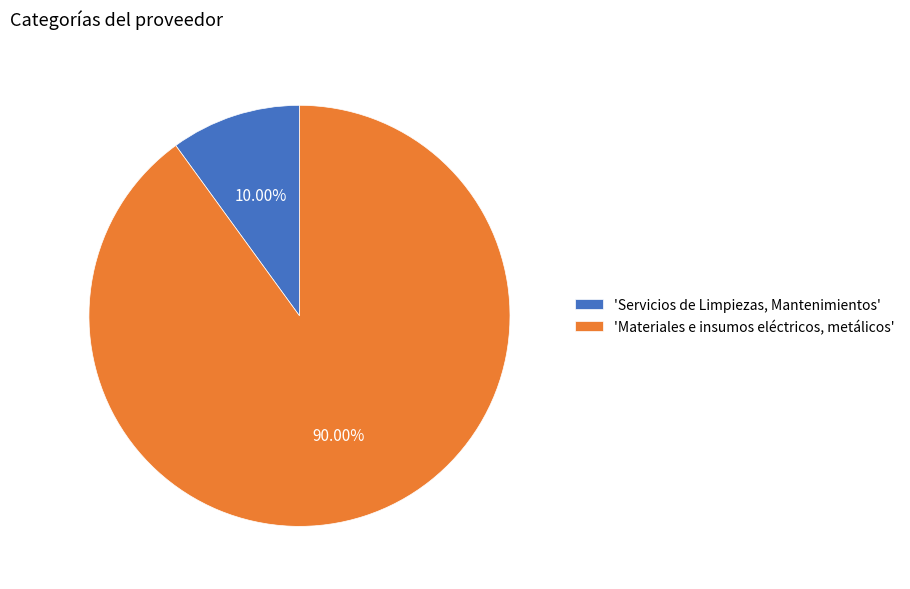

Which category accounts for the majority?

'Materiales e insumos eléctricos, metálicos'